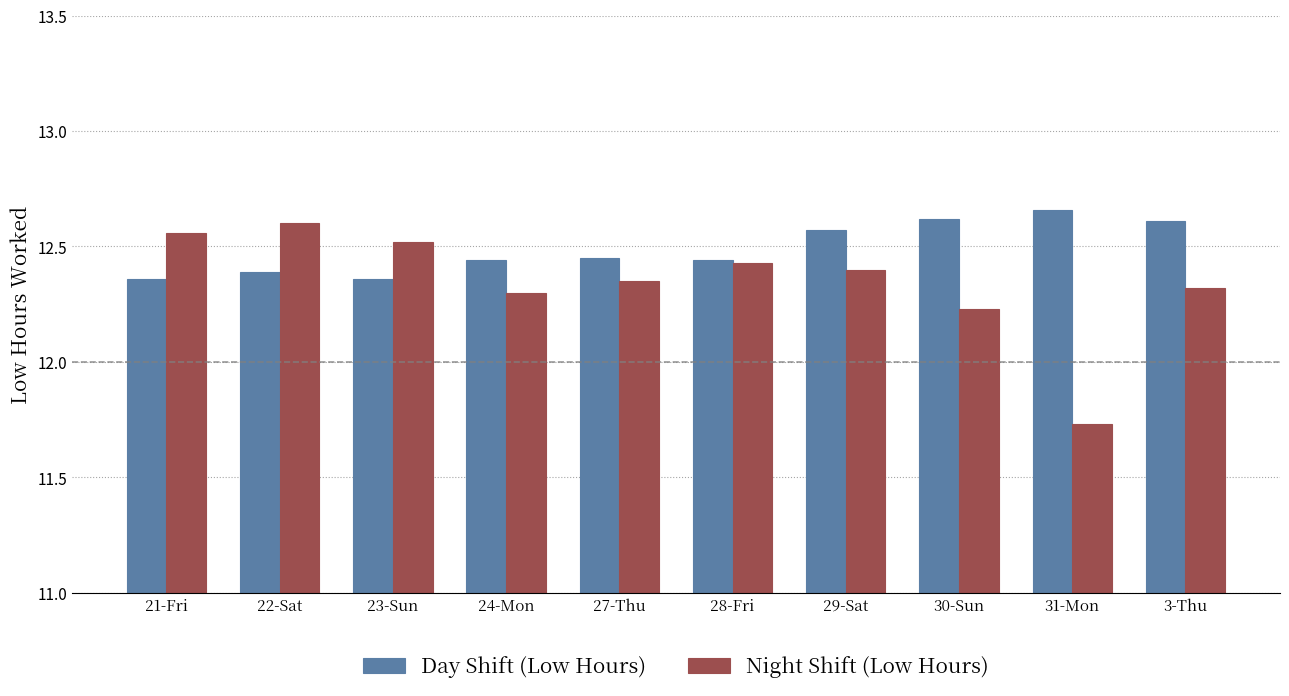

What is the sum of all Night Shift (Low Hours) values?

123.4